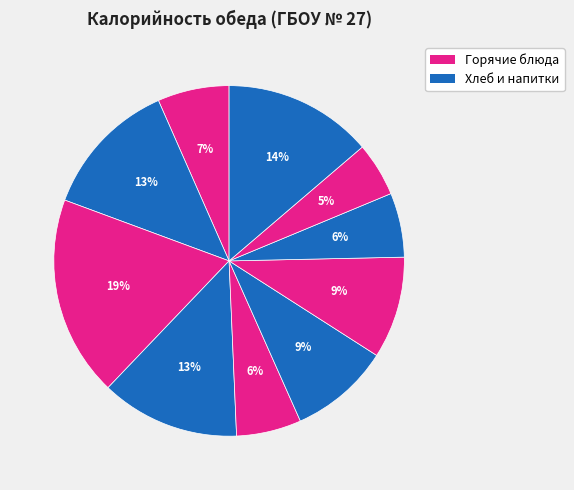

How many segments does this pie chart have?

10